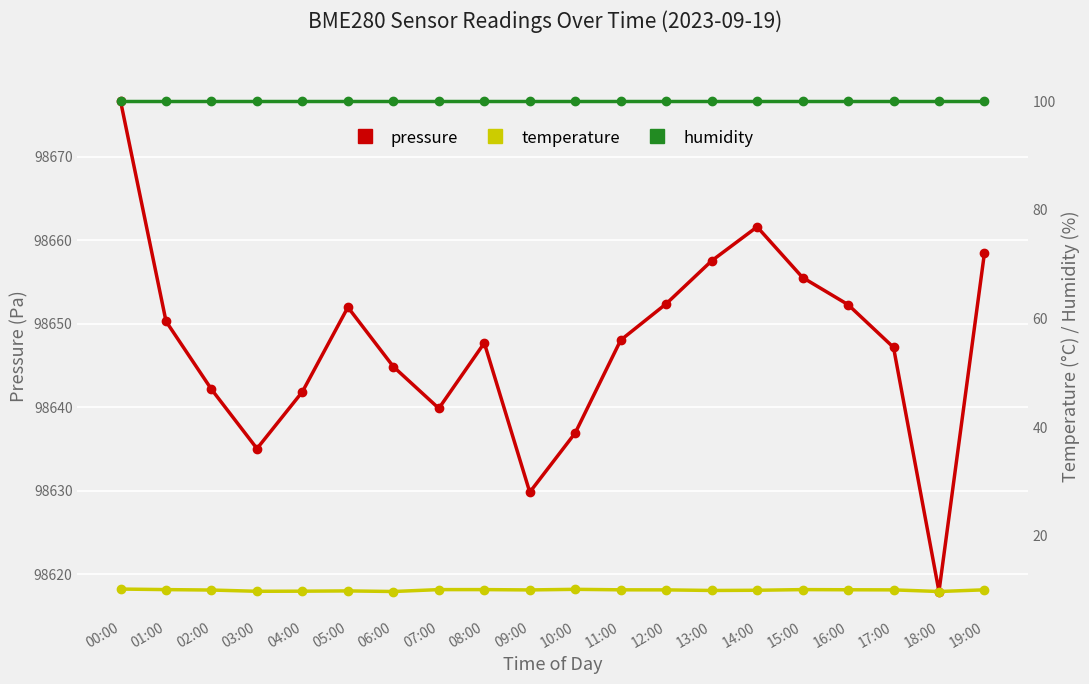

What is the difference between the maximum and second lowest values in the pressure series?

46.9